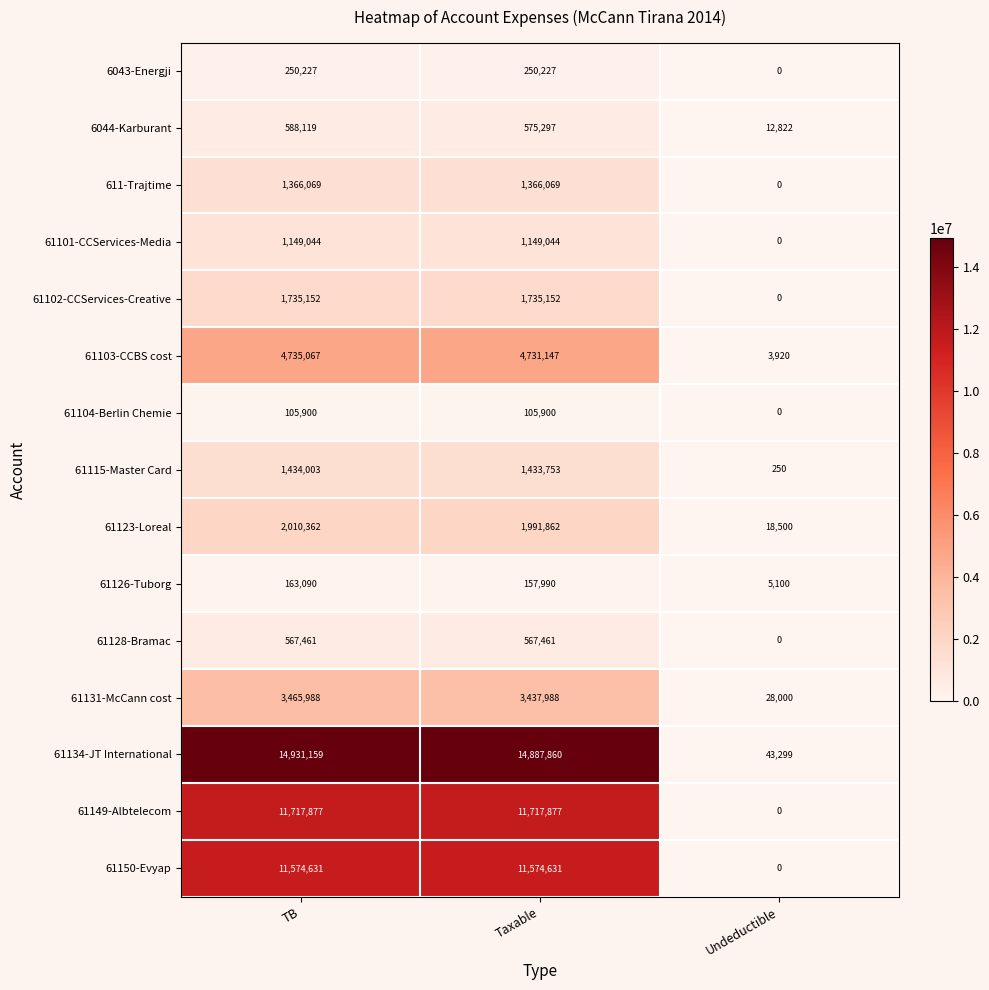

What is the average value of the 61104-Berlin Chemie series?

70600